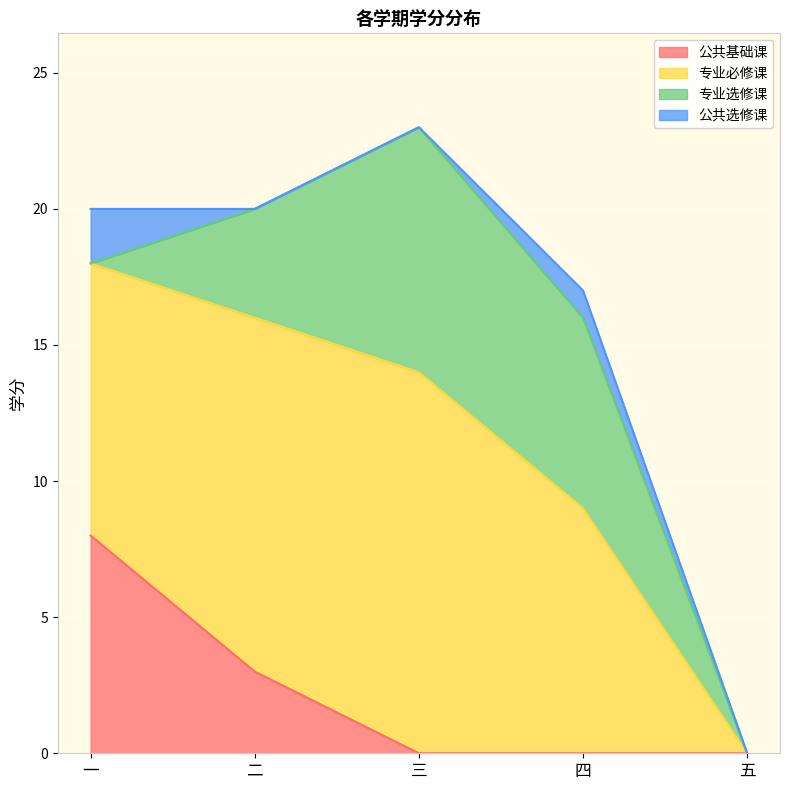

What is the label of the 1st point from the right?

五